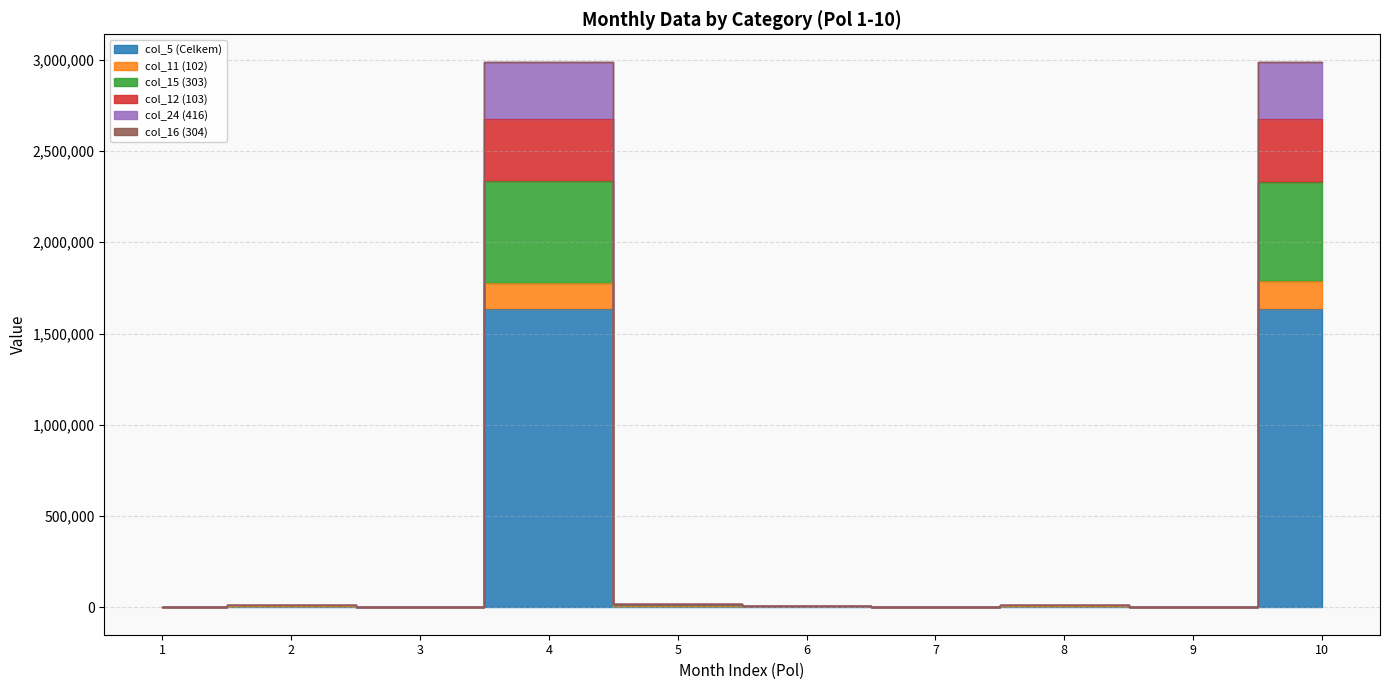

What is the greatest value displayed?

2989459.0